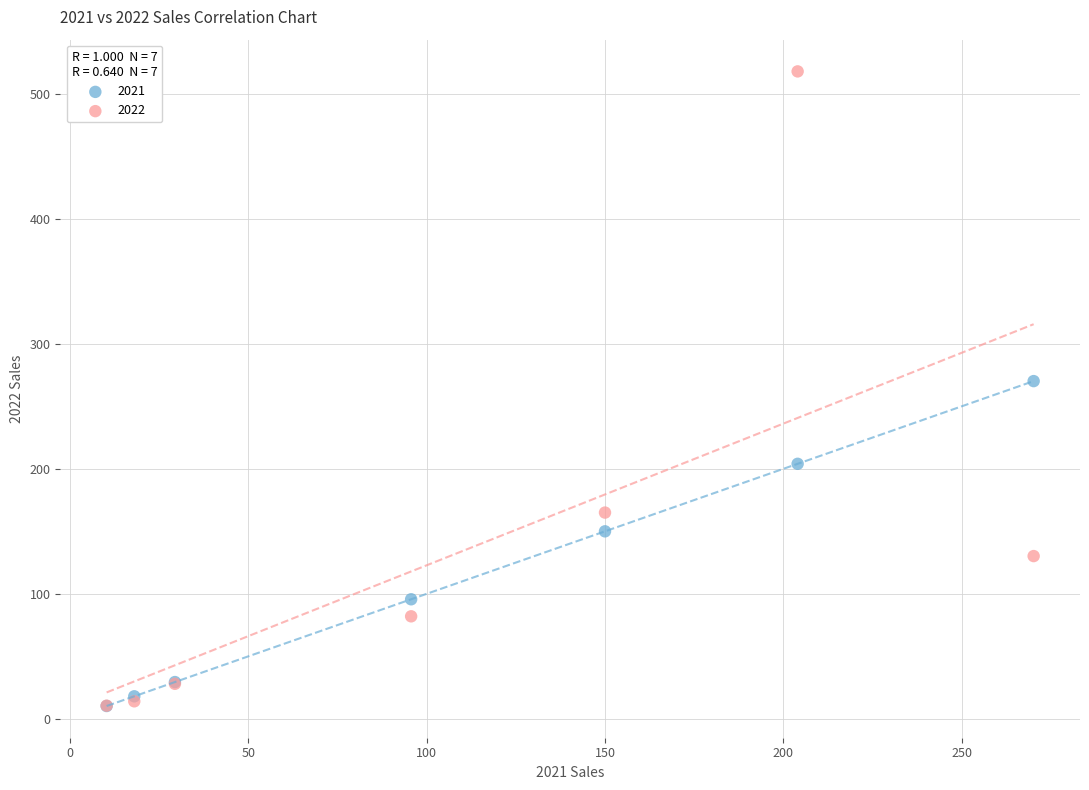

Across all series, what Y value is closest to 264?

270.2